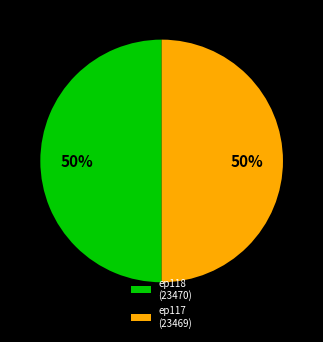

Approximately how many times larger is the value at ep117 (23469) compared to ep118 (23470)?

1.0